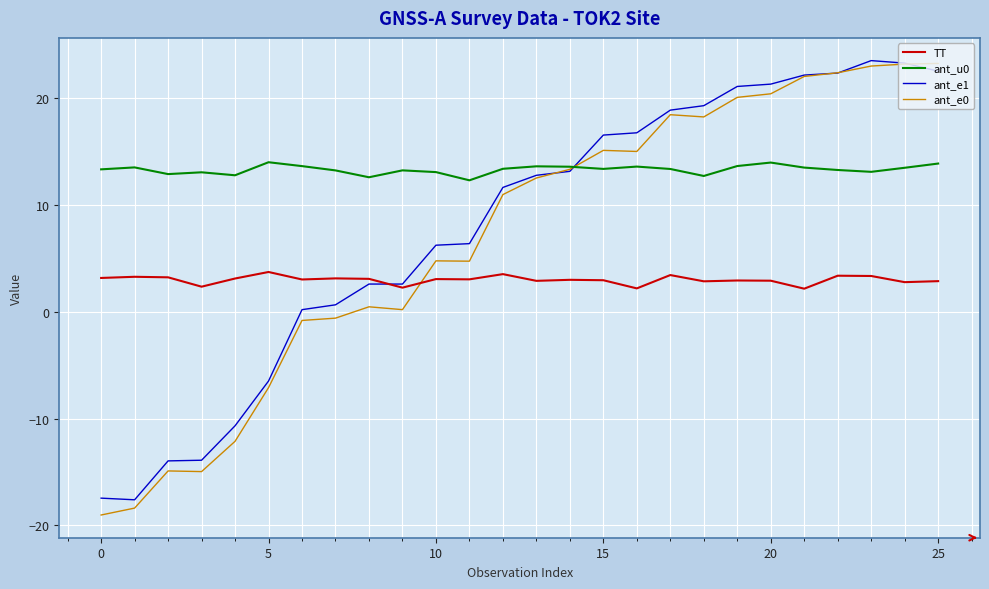

In ant_u0, how many points are higher than both neighbors (excluding endpoints)?

7